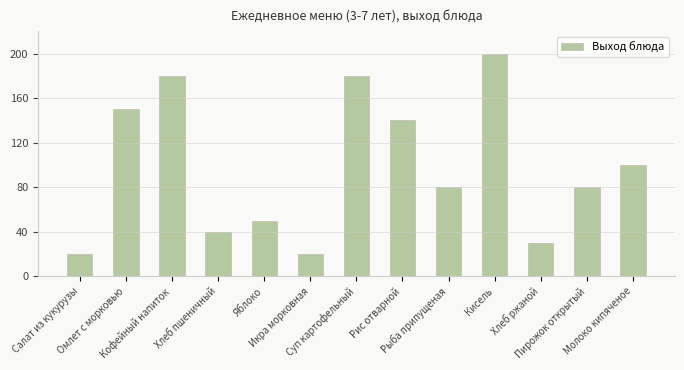

What is the greatest value displayed?

200